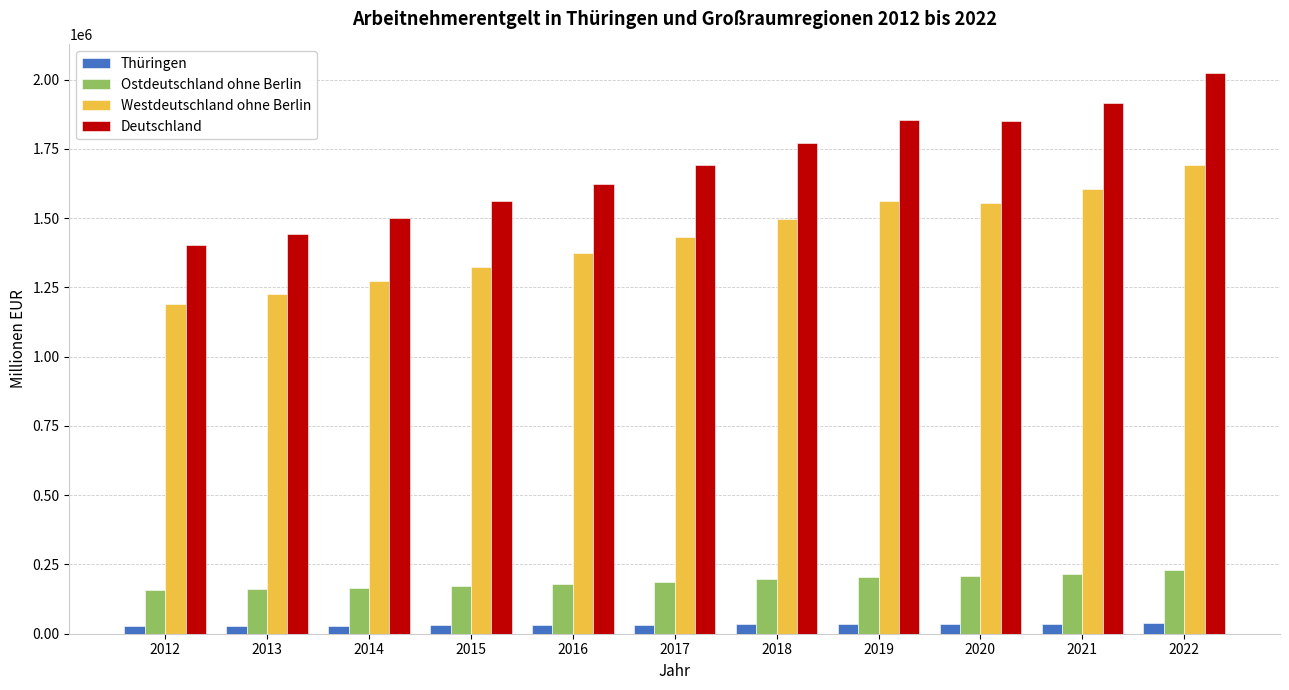

What is the average value of the Ostdeutschland ohne Berlin series?

189007